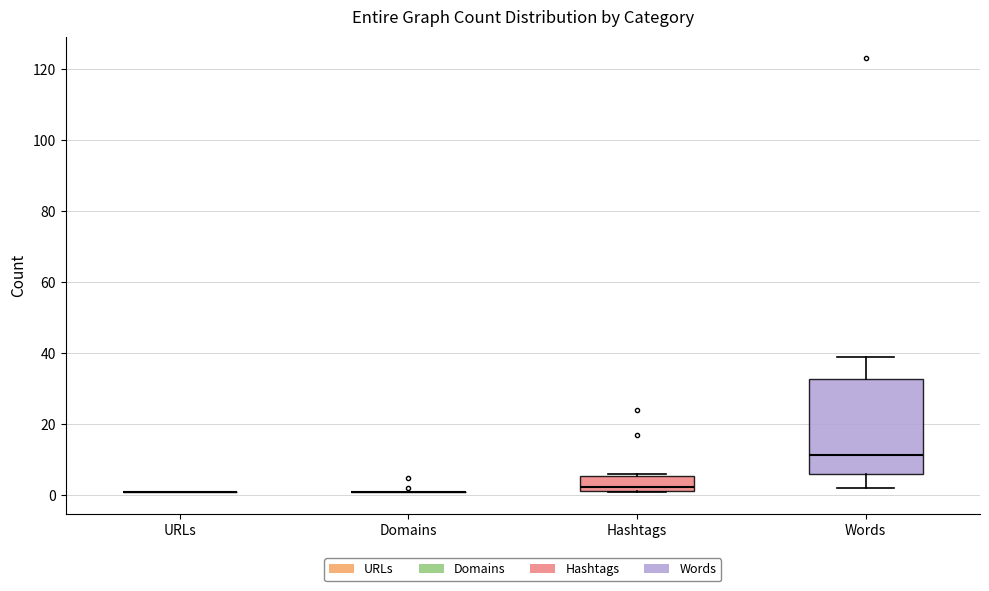

Reading left to right, transcribe this box plot: for each box, give where its median line is, the range the box spans, and where its two whiskers end, as read against the y-axis. The values are not printed on the chart, so give them approximately, as read against the axis.

URLs: box collapsed to a line at 2, whiskers 2 to 2
Domains: box collapsed to a line at 2, whiskers 2 to 2
Hashtags: median 2 (just above the box's lower edge), box 2 to 6, whiskers 2 to 6
Words: median 12, box 6 to 32, whiskers 2 to 40